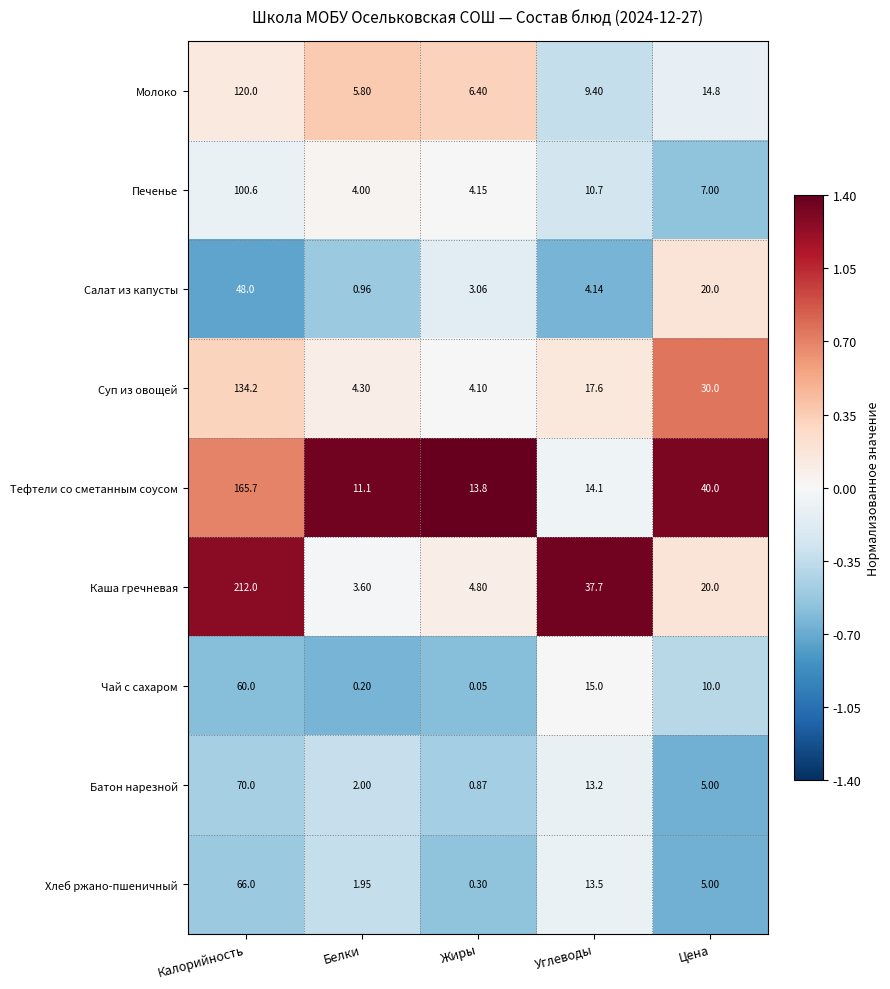

How many values in the Молоко series are below 9?

2